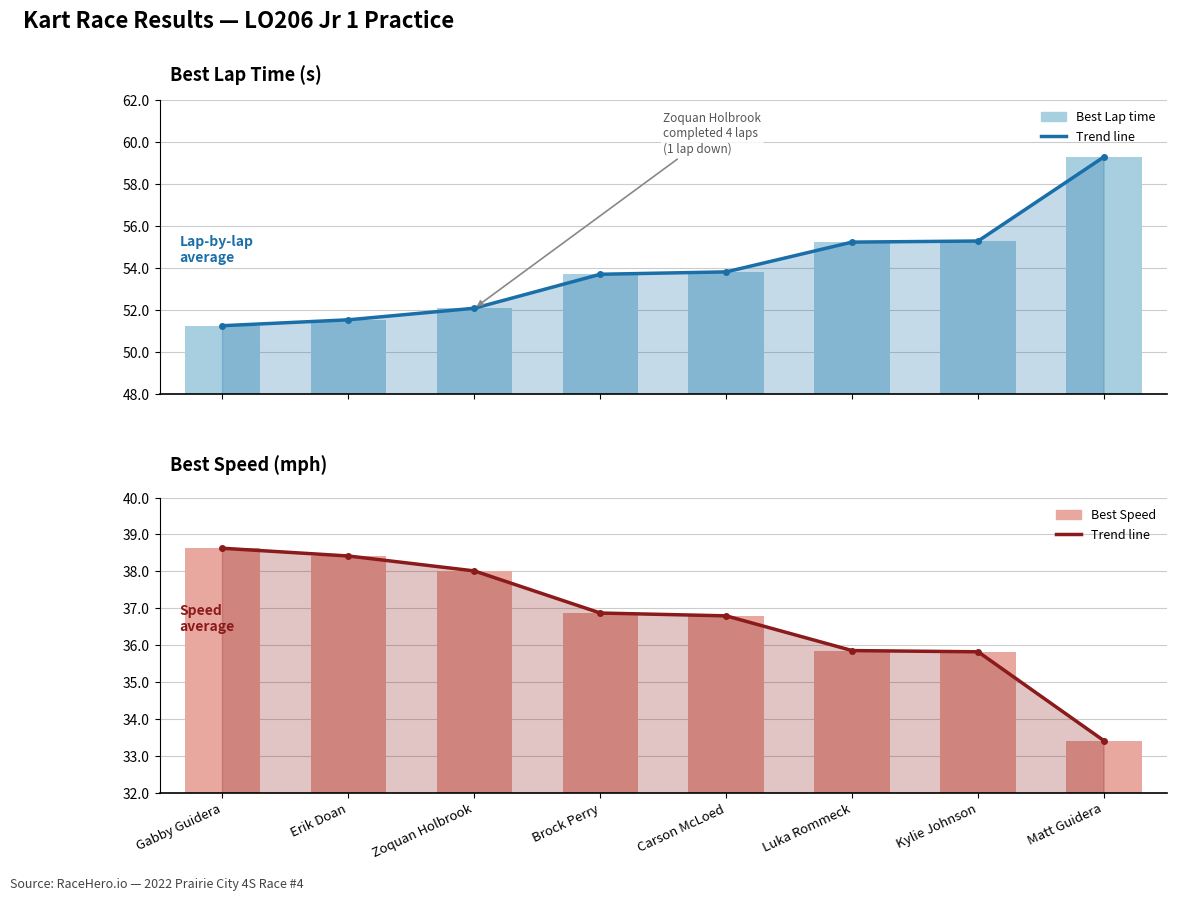

At which label is Best Speed closest to 36?

Luka Rommeck